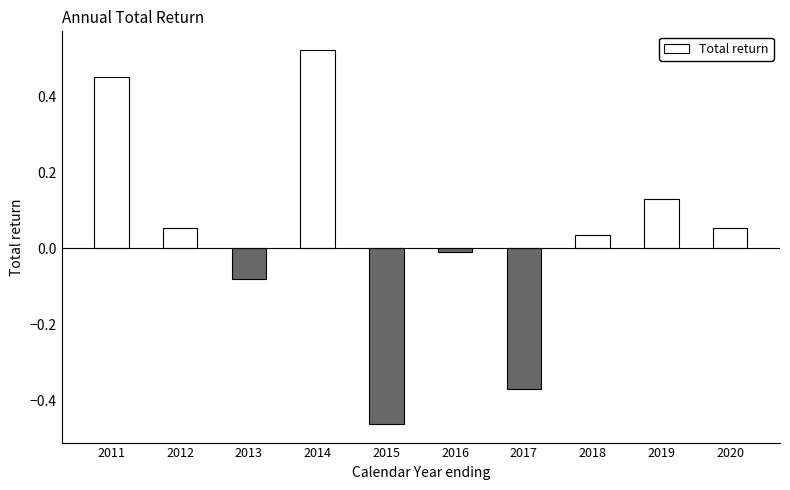

Are the bars grouped side by side (vs. stacked)?

No